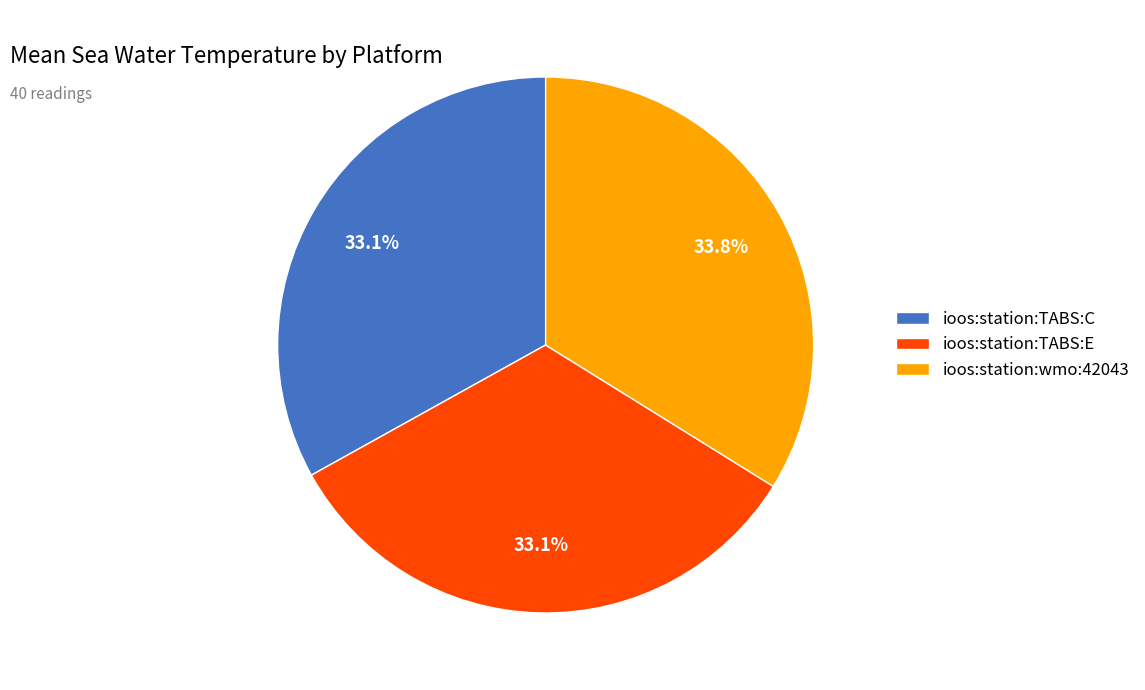

Does ioos:station:TABS:E account for over 50% of the chart?

No